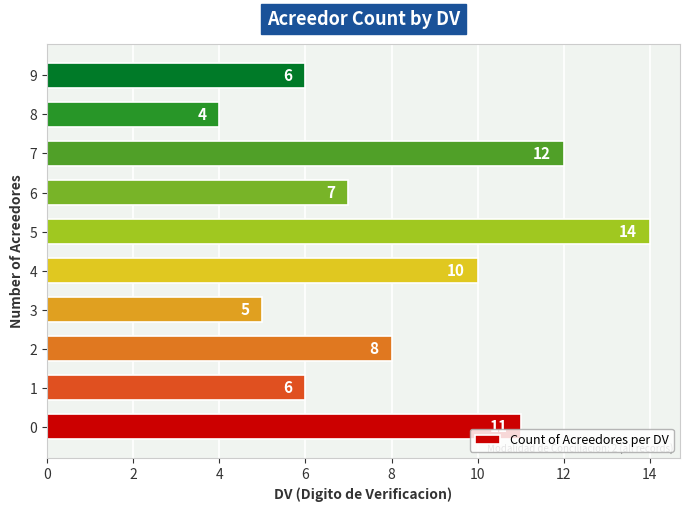

Is it true that the value at 9 is 3?

False